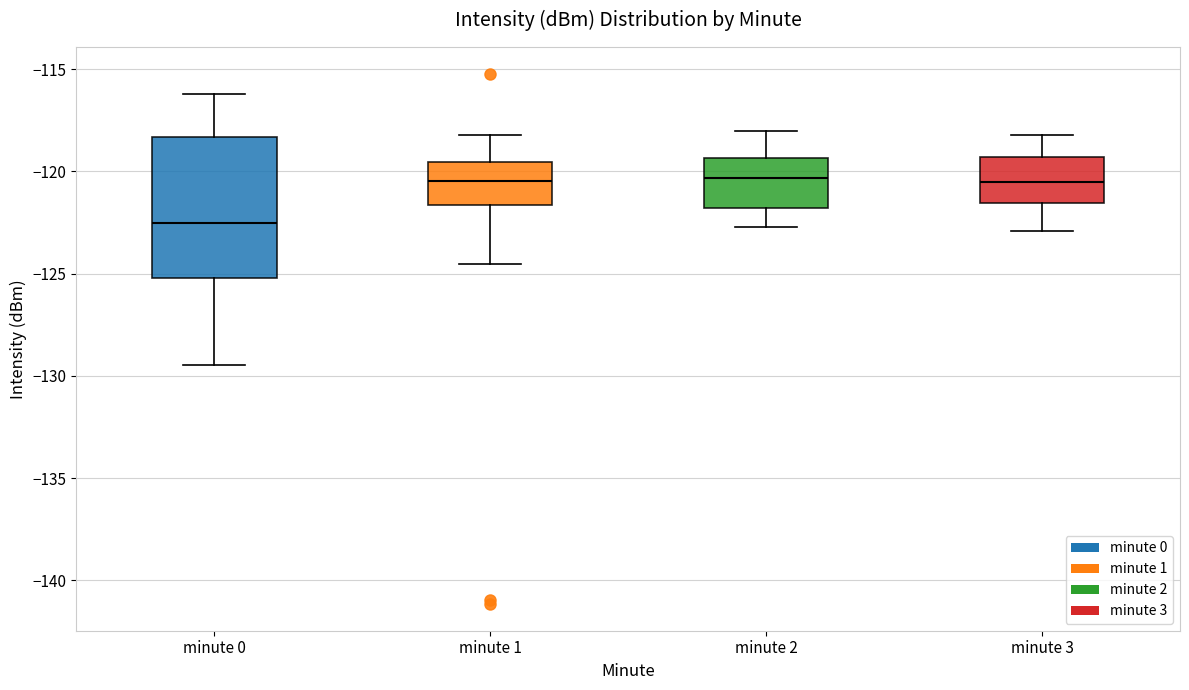

Comparing the boxes themselves (not the whiskers), which one is the tallest?

minute 0